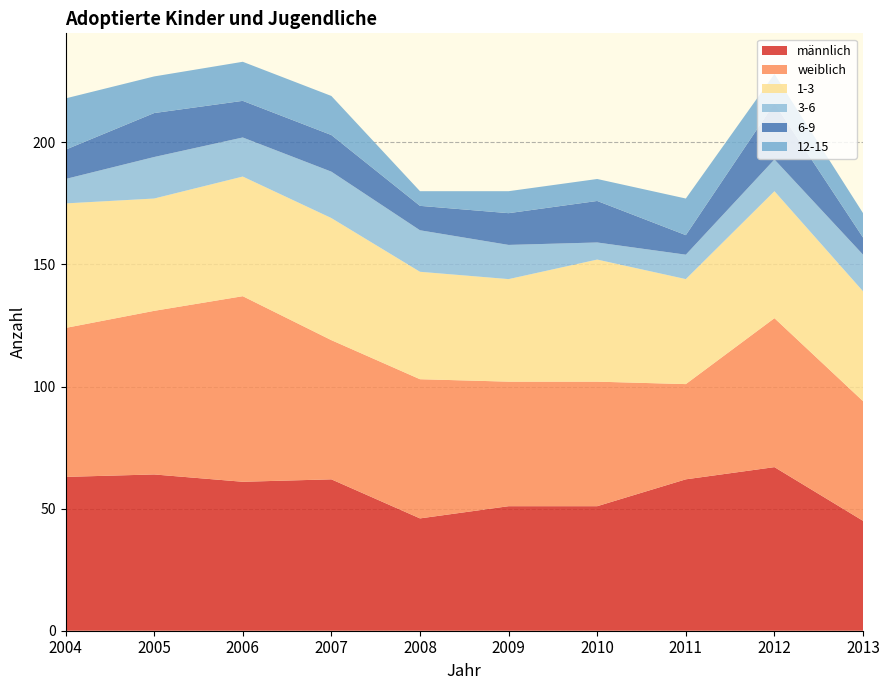

Reading left to right, transcribe all the data shown in this chart.

männlich: 63	64	61	62	46	51	51	62	67	45
weiblich: 61	67	76	57	57	51	51	39	61	49
1-3: 51	46	49	50	44	42	50	43	52	45
3-6: 10	17	16	19	17	14	7	10	13	15
6-9: 12	18	15	15	10	13	17	8	23	7
12-15: 21	15	16	16	6	9	9	15	12	10